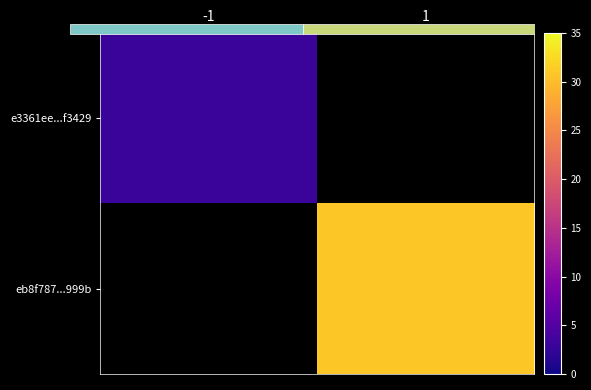

Rank the series at 1 from lowest to highest value.

e3361ee...f3429, eb8f787...999b